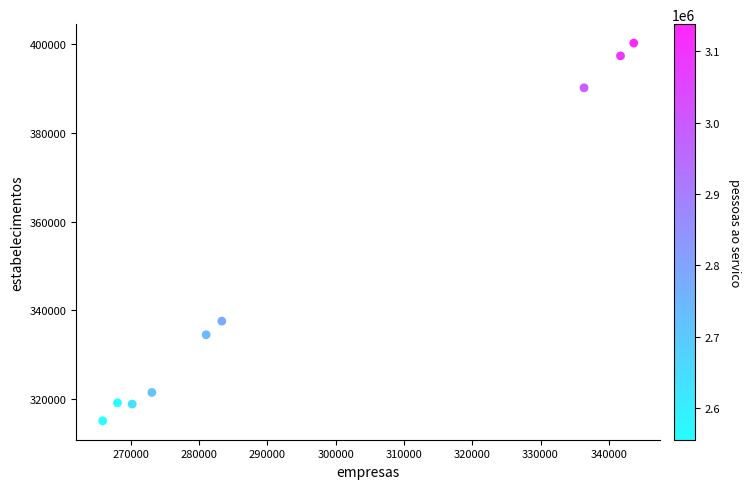

What Y value in the scatter plot is closest to 357661?

337570